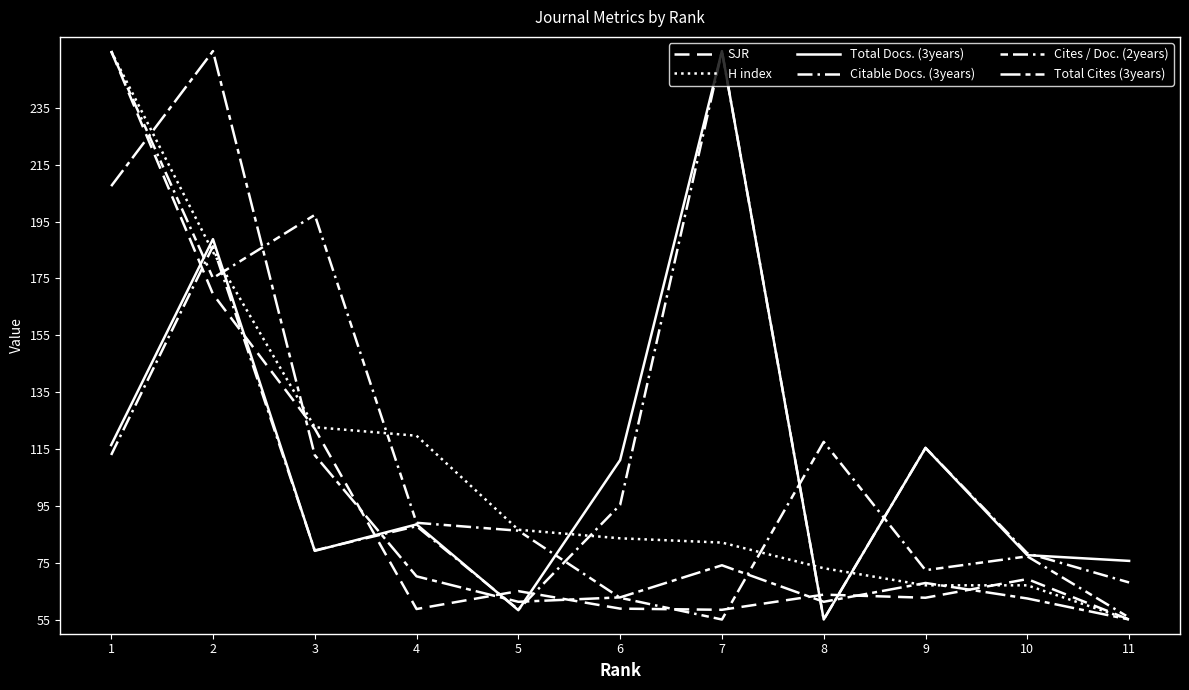

What is the total value across all series at 8?

425.5